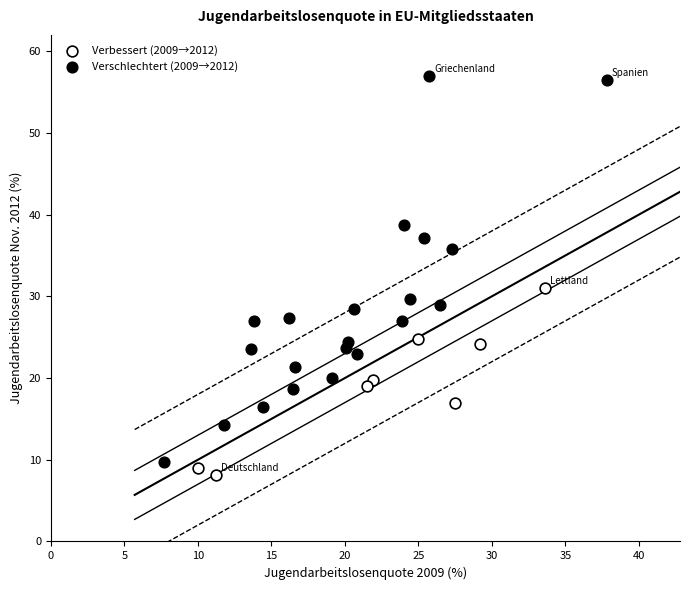

Which series reaches the maximum Y coordinate?

Verschlechtert (2009→2012)